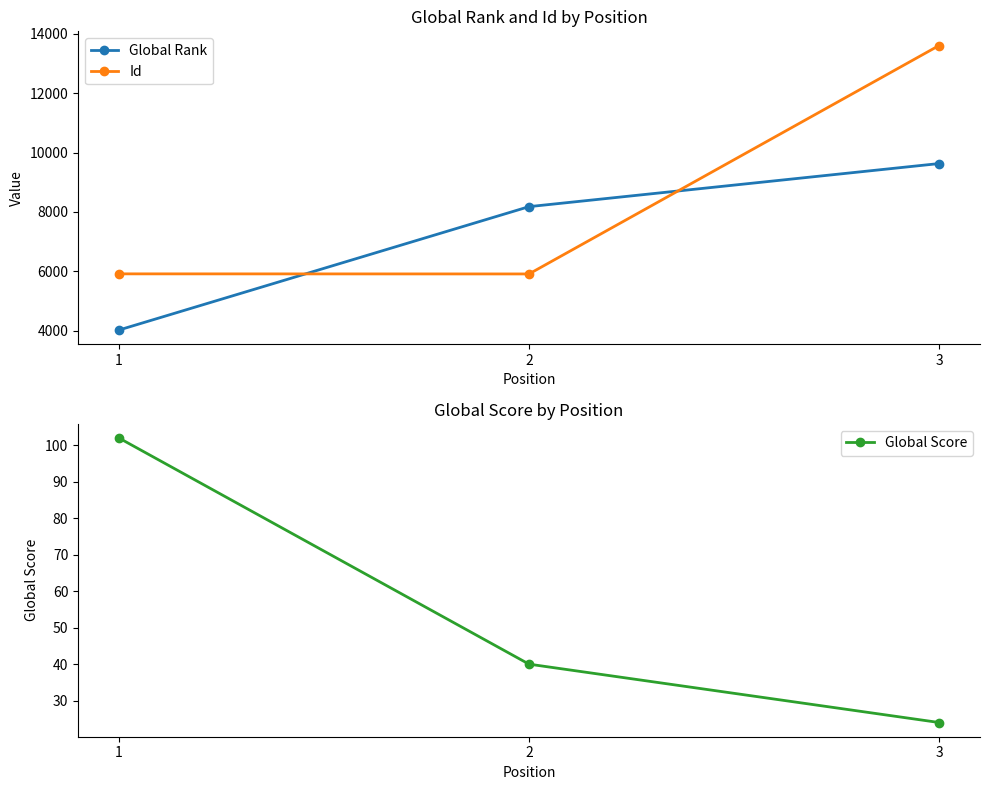

What is the difference between the maximum and second lowest values in the Global Score series?

62